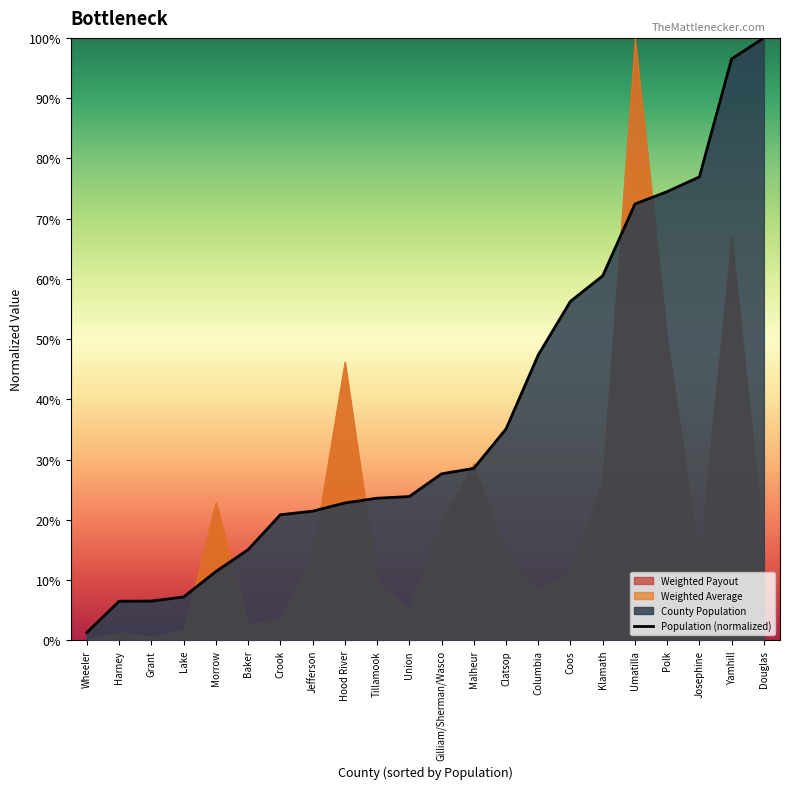

What is the label of the 13th point from the left?

Malheur